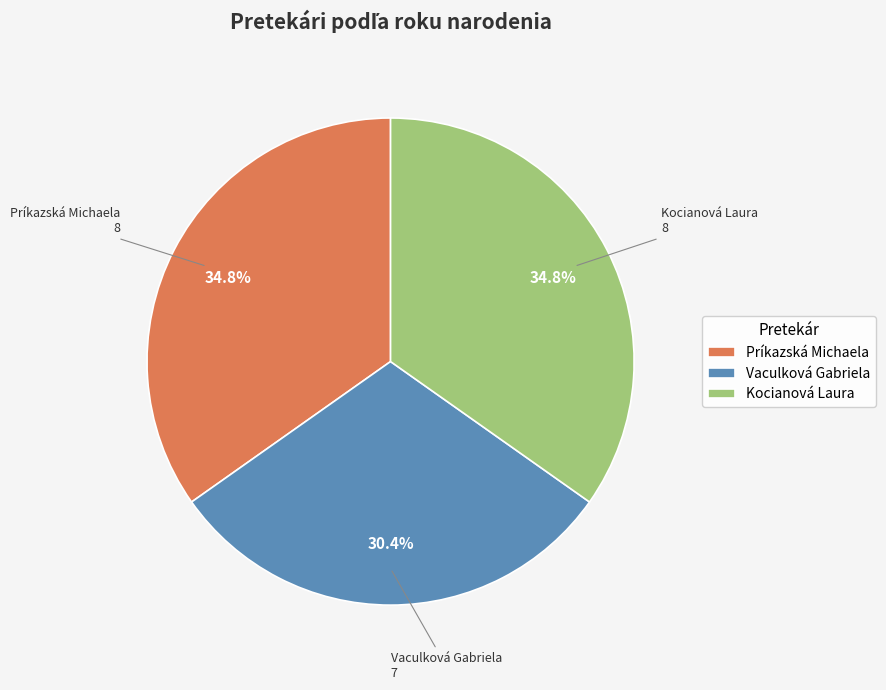

What is the smallest slice in the pie chart?

Vaculková Gabriela